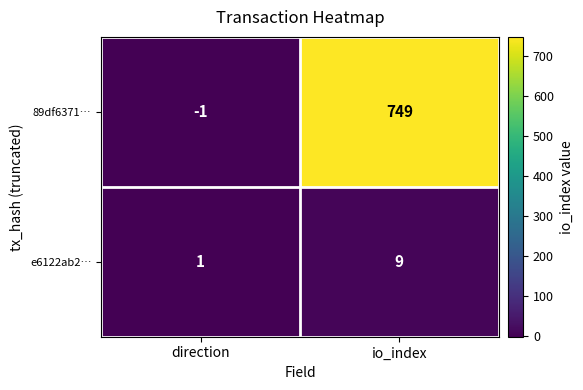

What is the average value of the 89df6371… series?

374